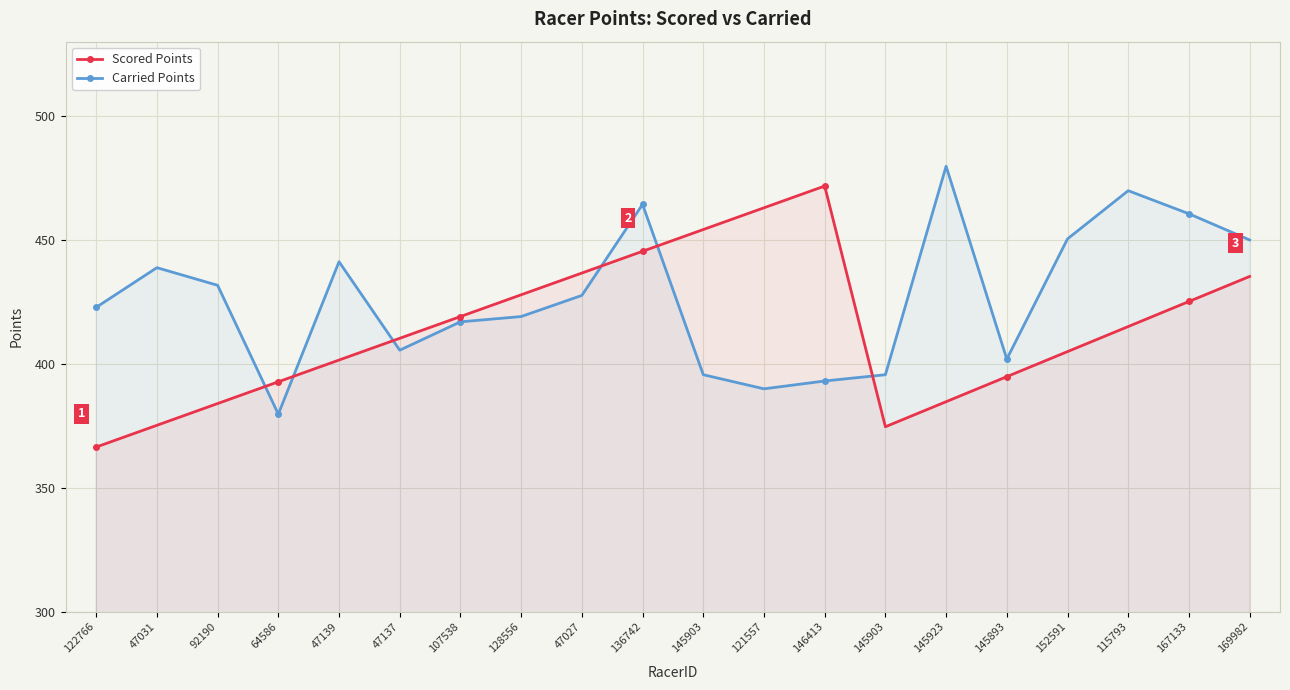

List the series in order of their overall mean, highest first.

Carried Points, Scored Points